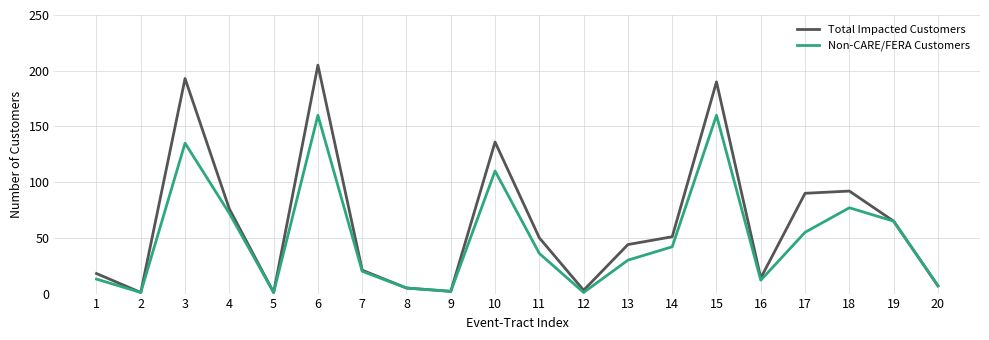

Rank the series at 13 from highest to lowest value.

Total Impacted Customers, Non-CARE/FERA Customers